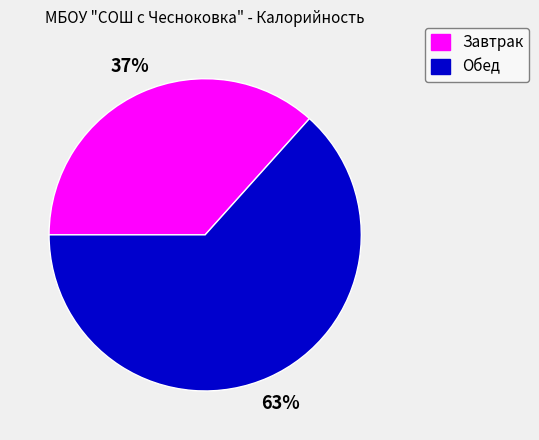

Between Завтрак and Обед, which is larger?

Обед